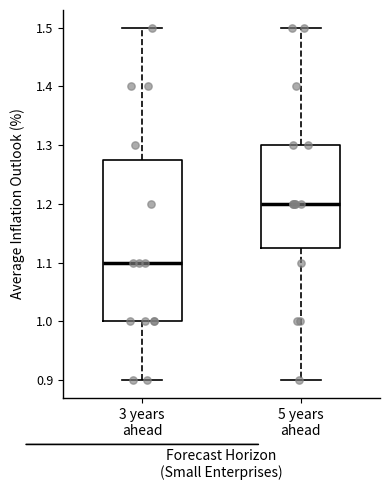

Reading left to right, read every box against the y-axis: the position of its median line, the range the box covers, and the ends of its whiskers. The values are not printed on the chart, so give them approximately, as read against the axis.

3 years ahead: median 1.10, box 1.00 to 1.28, whiskers 0.90 to 1.50
5 years ahead: median 1.20, box 1.13 to 1.30, whiskers 0.90 to 1.50